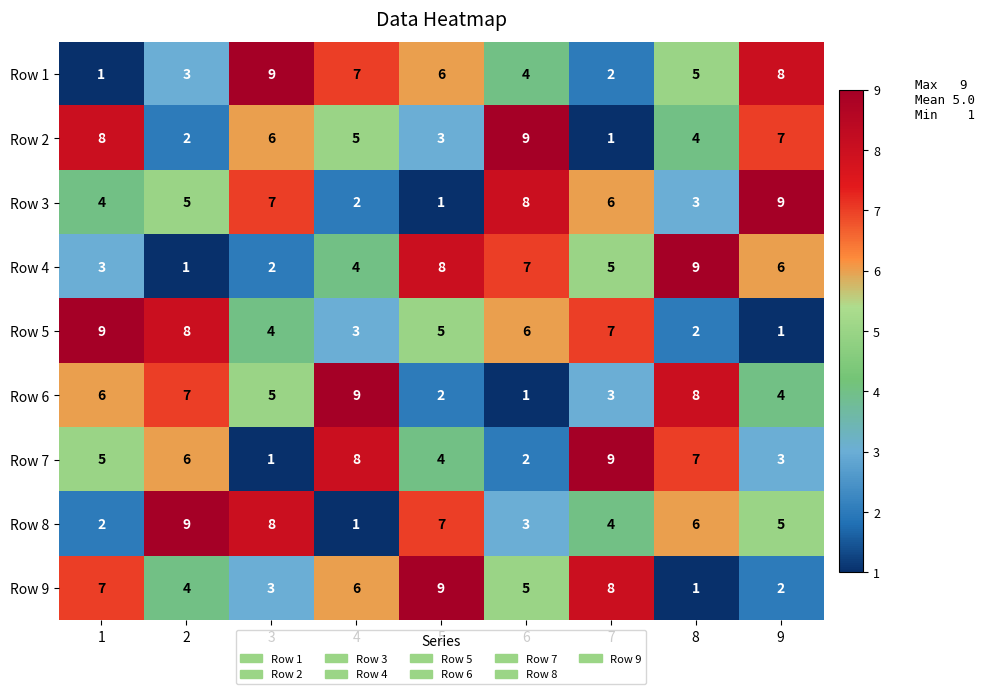

What is the greatest value displayed?

9